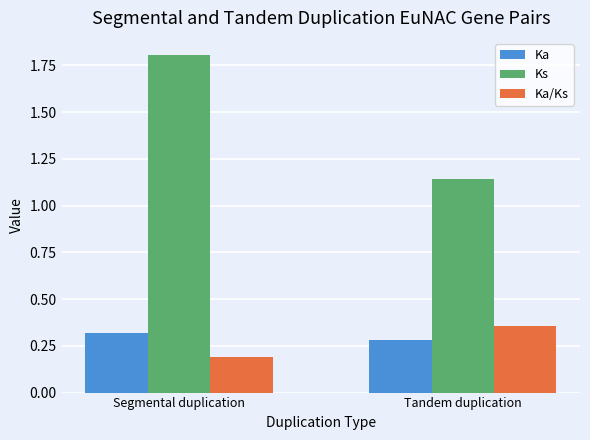

Which label corresponds to the smallest value in the chart?

Segmental duplication